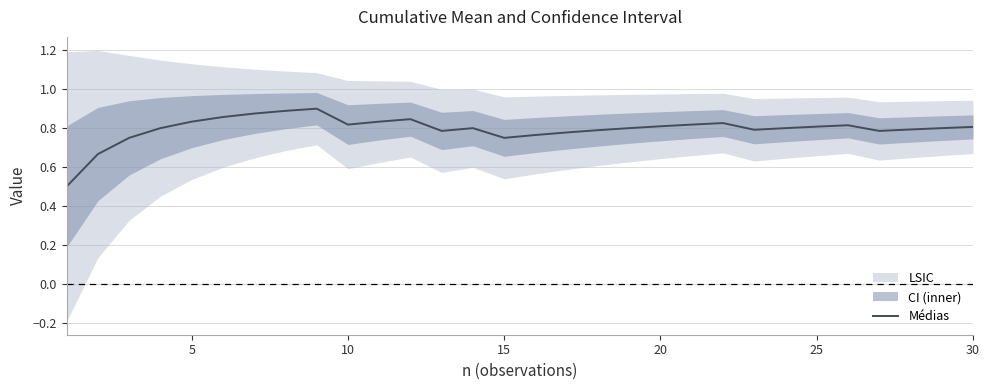

What is the minimum value for Médias?

0.5